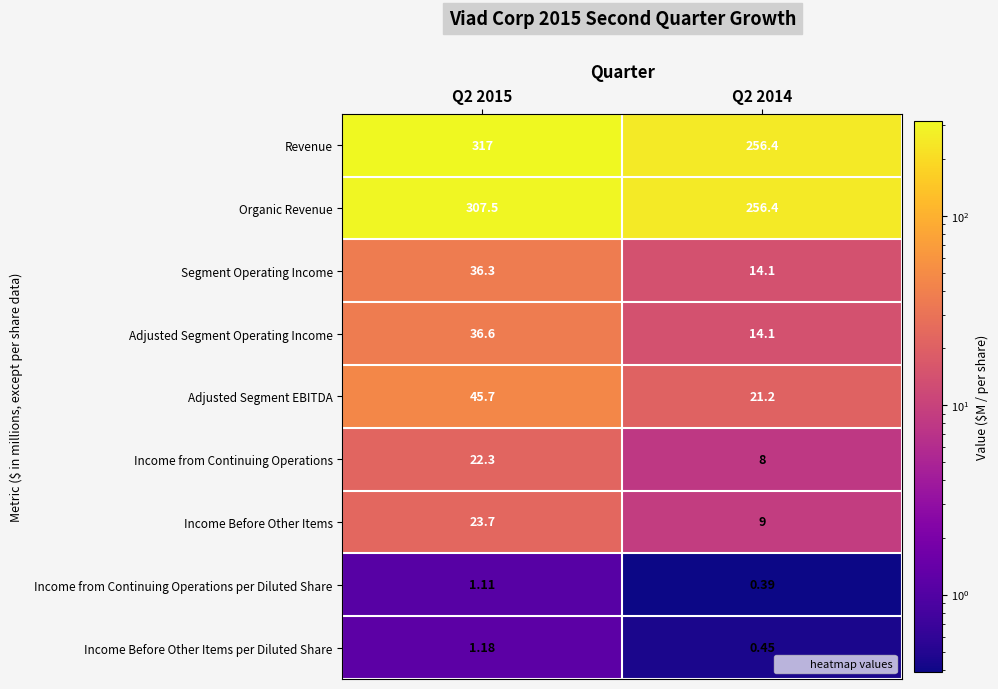

Which series has the largest range (max minus min)?

Revenue